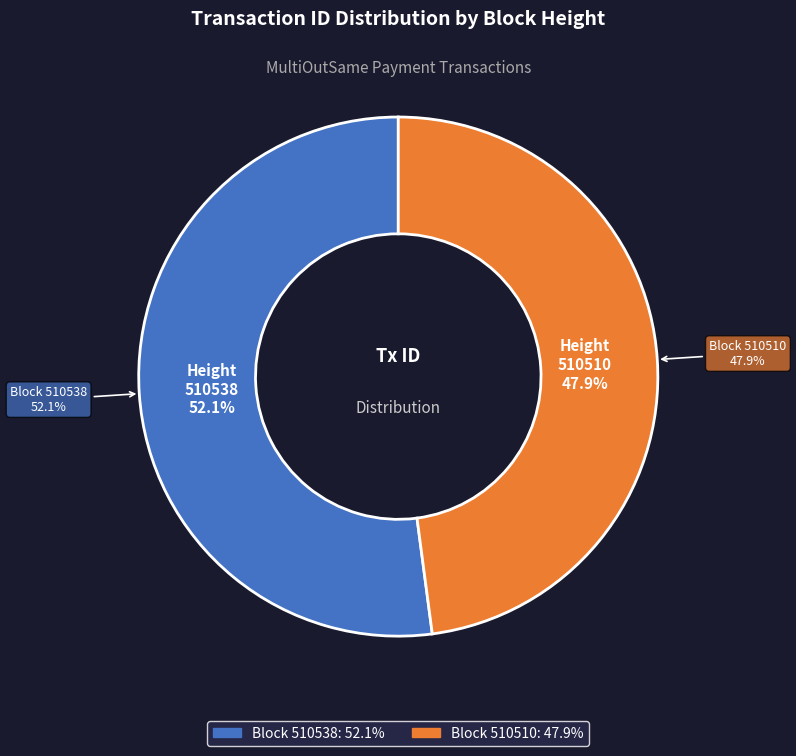

To the nearest percent, what percentage of the pie is 510538?

52%